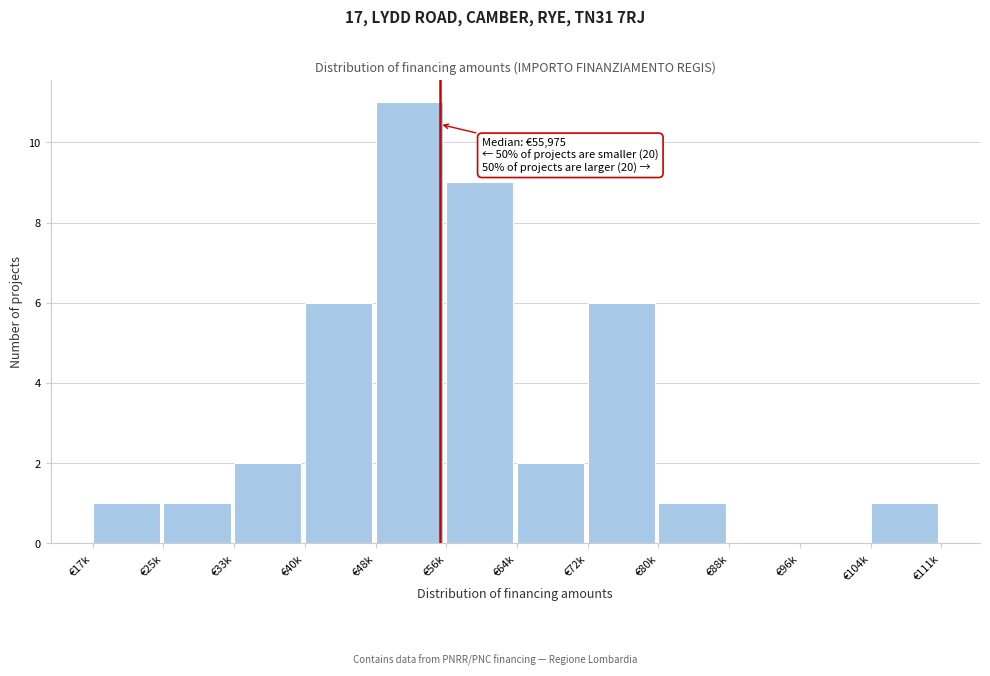

Reading right to left, extract all data points from this chart.

€104k=1	€96k=0	€88k=0	€80k=1	€72k=6	€64k=2	€56k=9	€48k=11	€40k=6	€33k=2	€25k=1	€17k=1